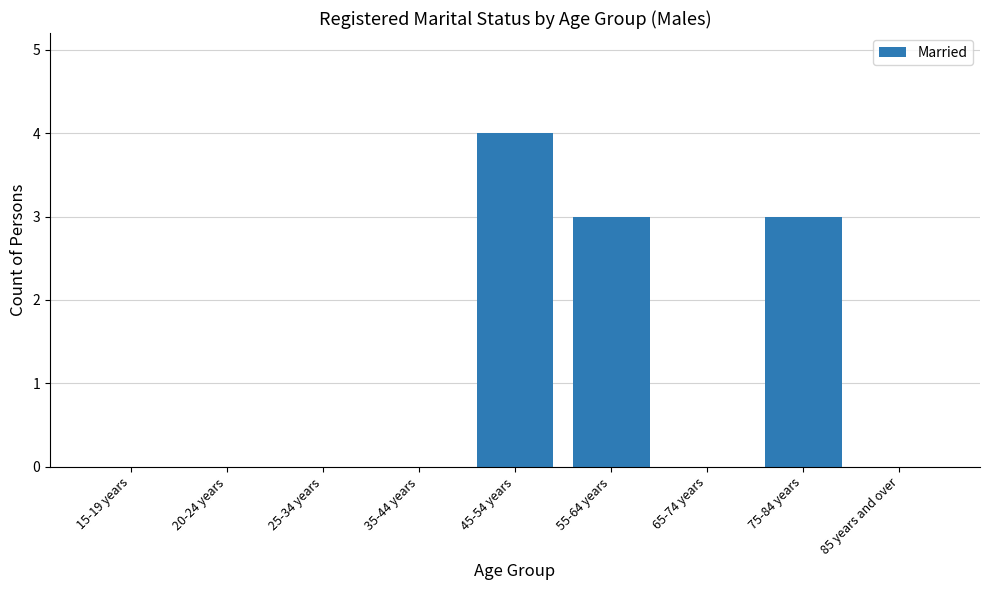

Reading left to right, list all the values displayed in this chart.

0	0	0	0	4	3	0	3	0